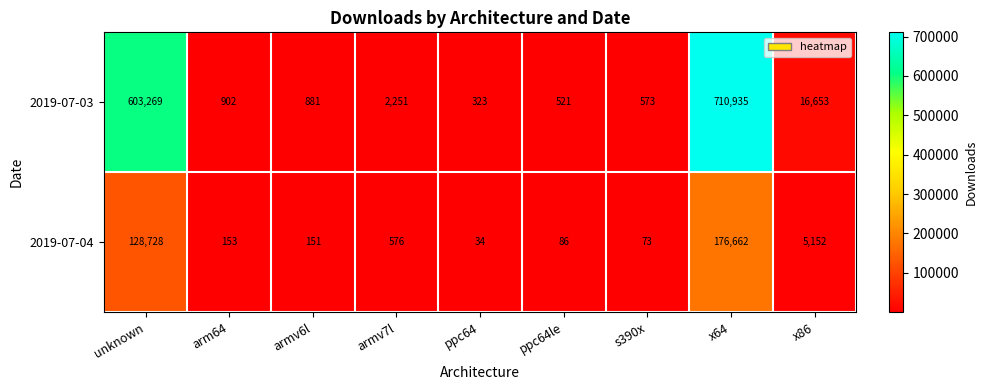

Reading right to left, what are all the values shown in this chart?

2019-07-03: 16653	710935	573	521	323	2251	881	902	603269
2019-07-04: 5152	176662	73	86	34	576	151	153	128728